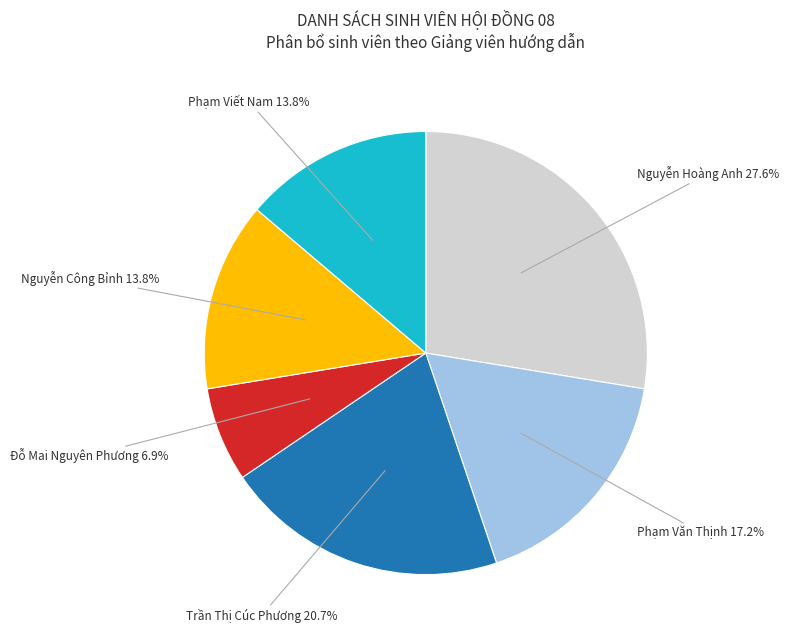

Does any single category account for the majority?

No